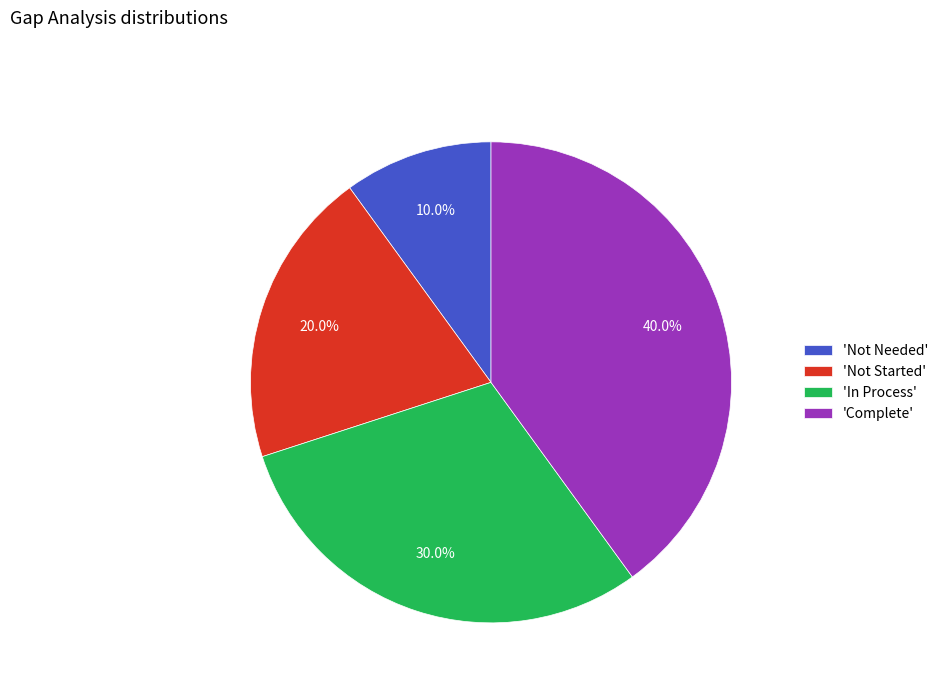

Does any single category account for the majority?

No